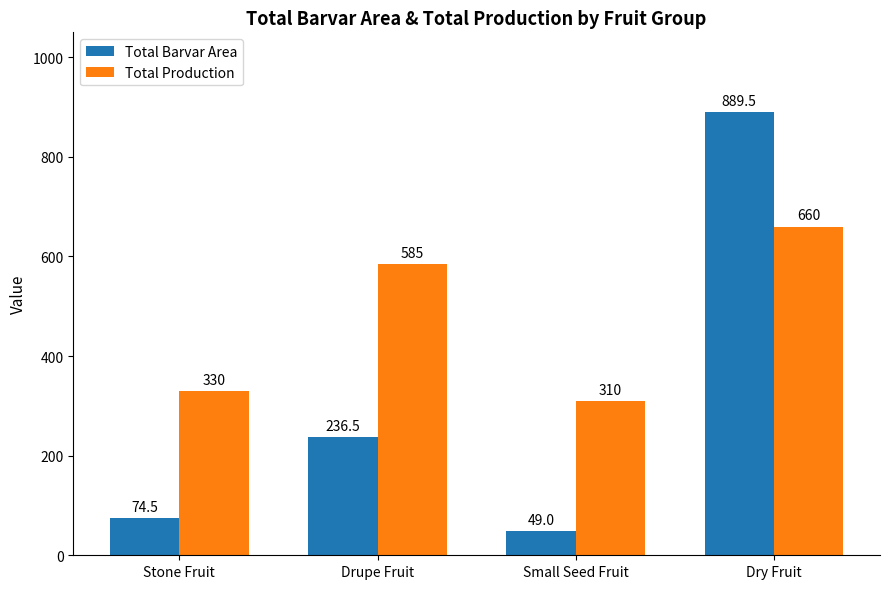

What is the difference between the Total Production values at Drupe Fruit and Small Seed Fruit?

275.0